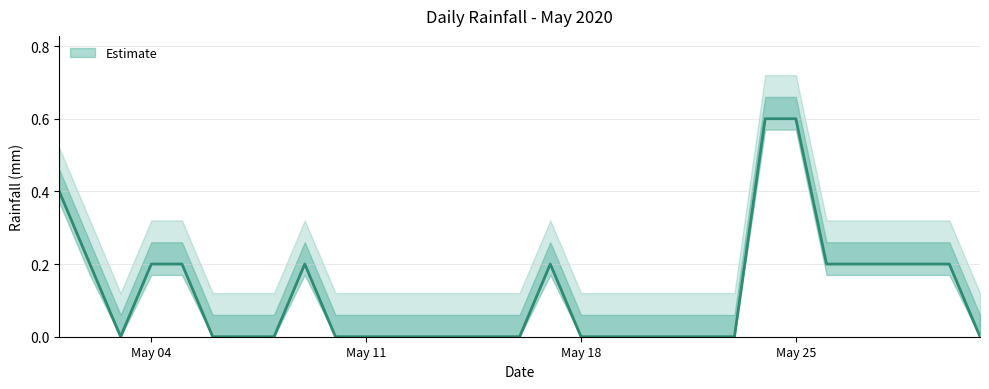

How many positive values are there?

13